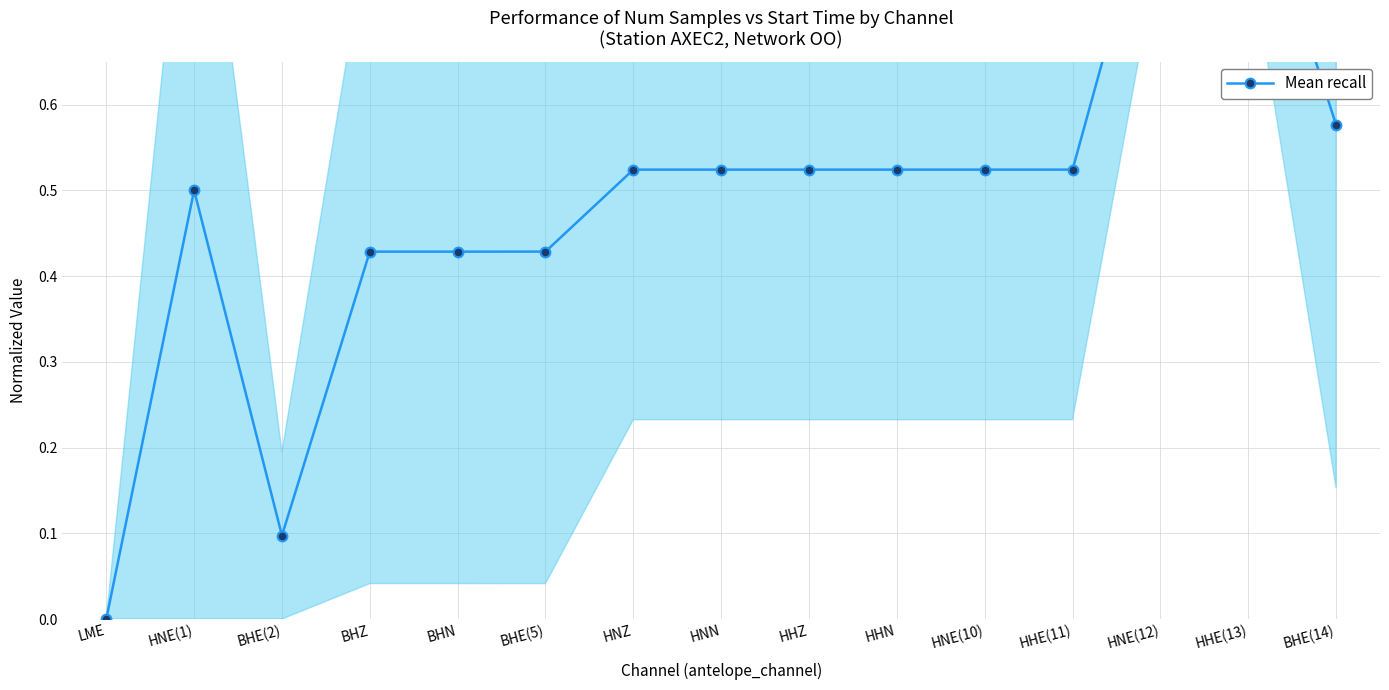

What is the difference between the second highest and minimum values?

0.9